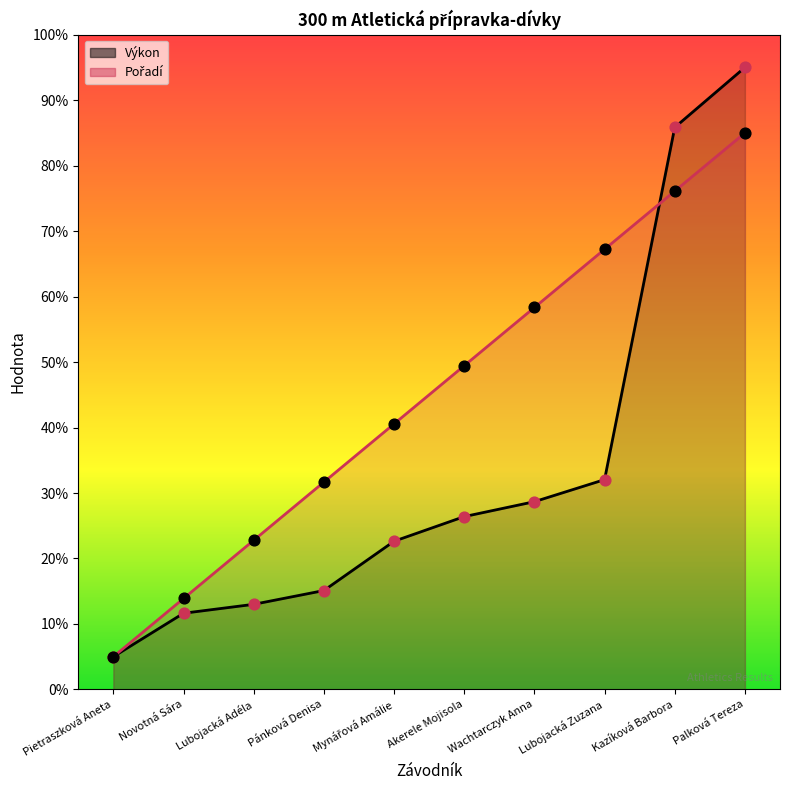

What is the total value across all series at Lubojacká Adéla?

35.8